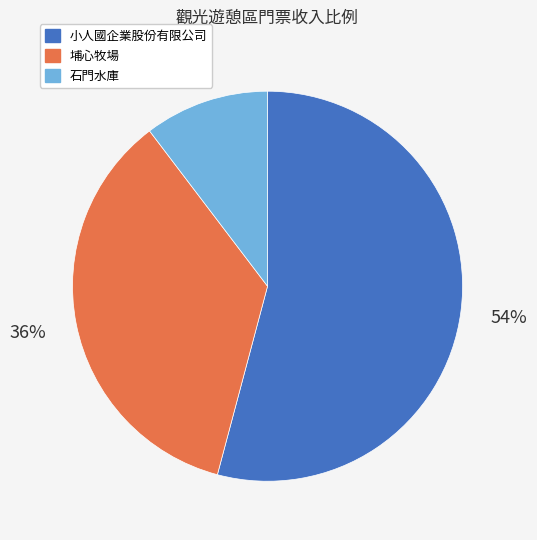

Is the sum of 石門水庫 and 小人國企業股份有限公司 greater than half?

Yes